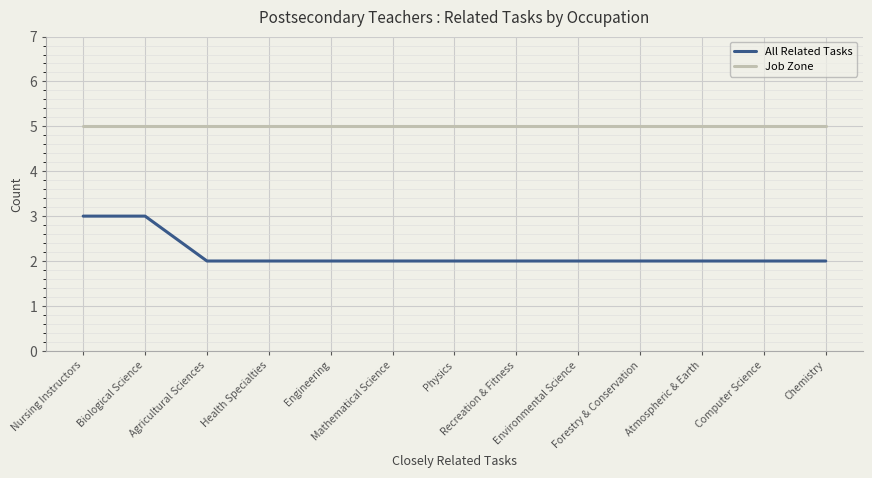

What is the spread (max minus min) of values at Biological Science?

2